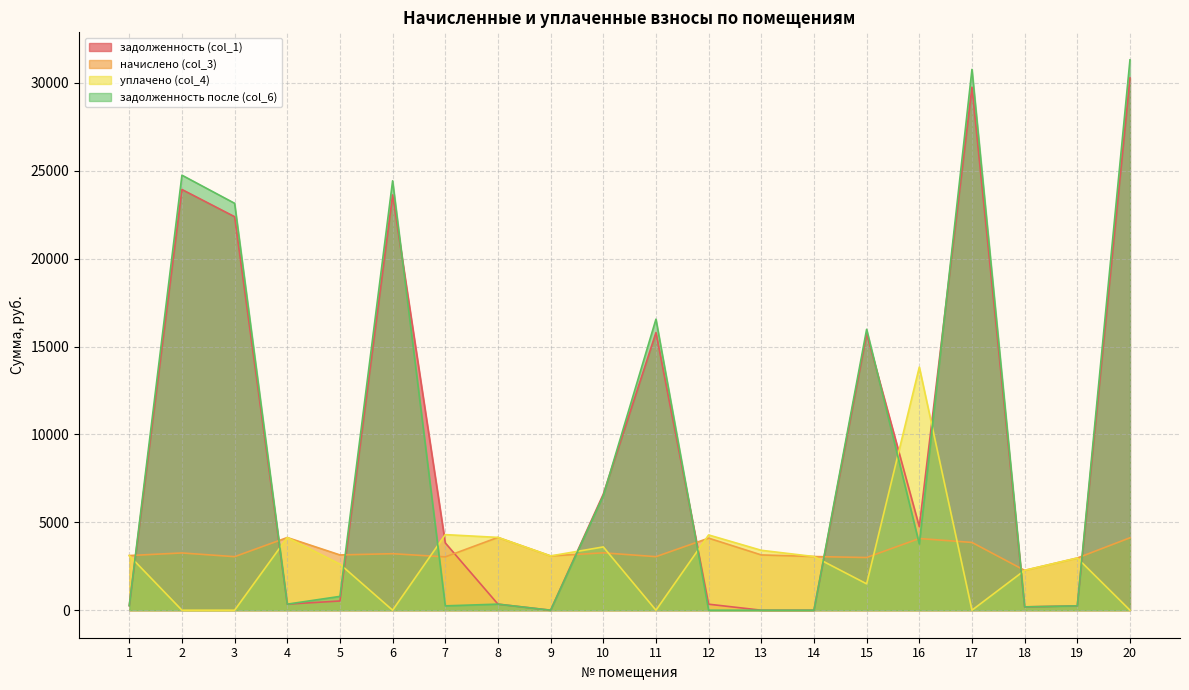

Is the value of задолженность после (col_6) at 19 greater than the value of уплачено (col_4) at 8?

No